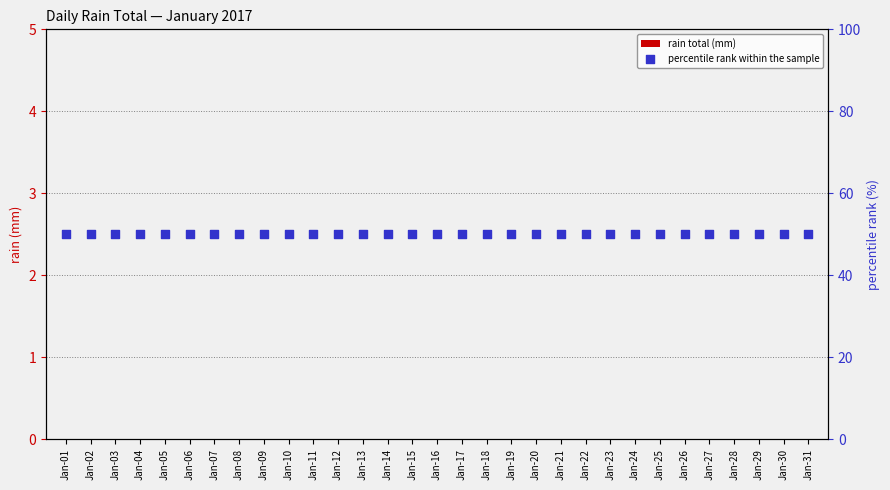

What is the total value across all series at Jan-05?

50